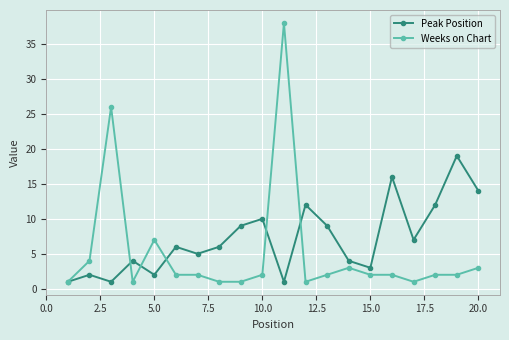

Which series has the widest spread of values?

Weeks on Chart